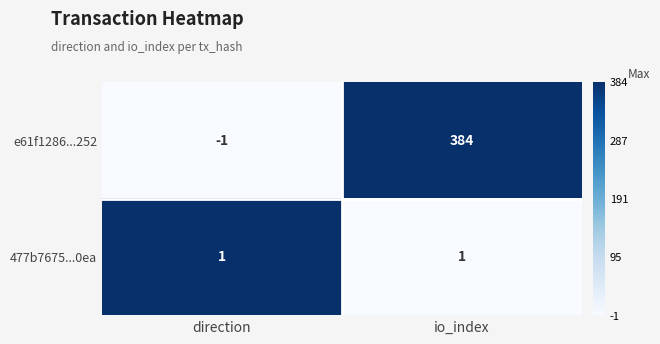

Between direction and io_index, which series saw the biggest shift?

e61f1286...252